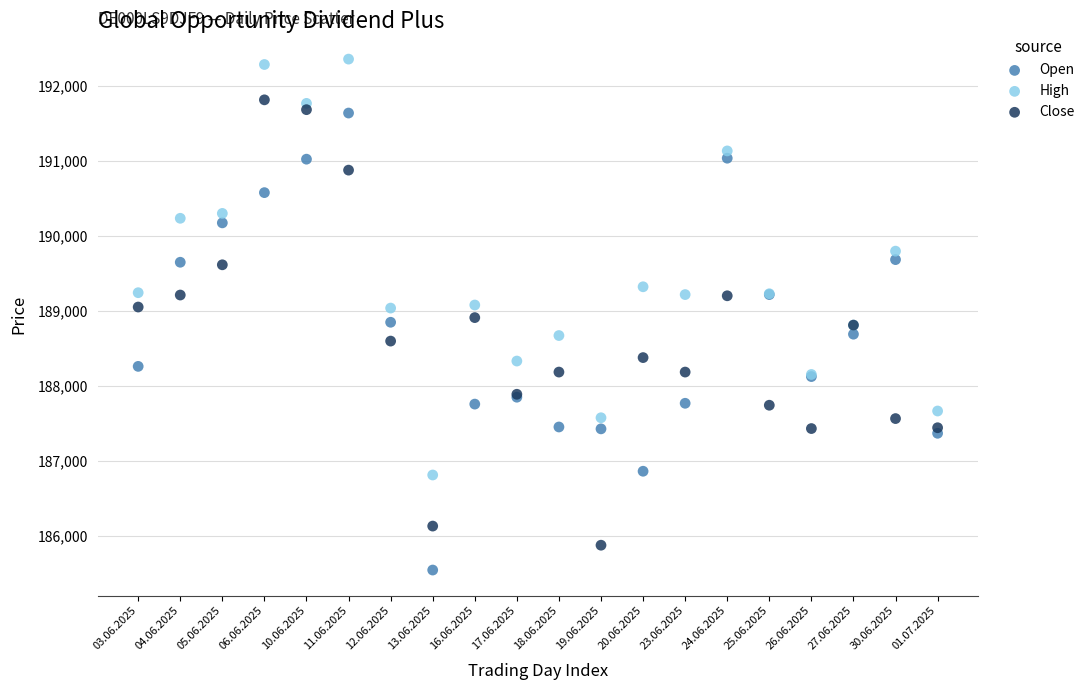

Which series contains the lowest Y value?

Open